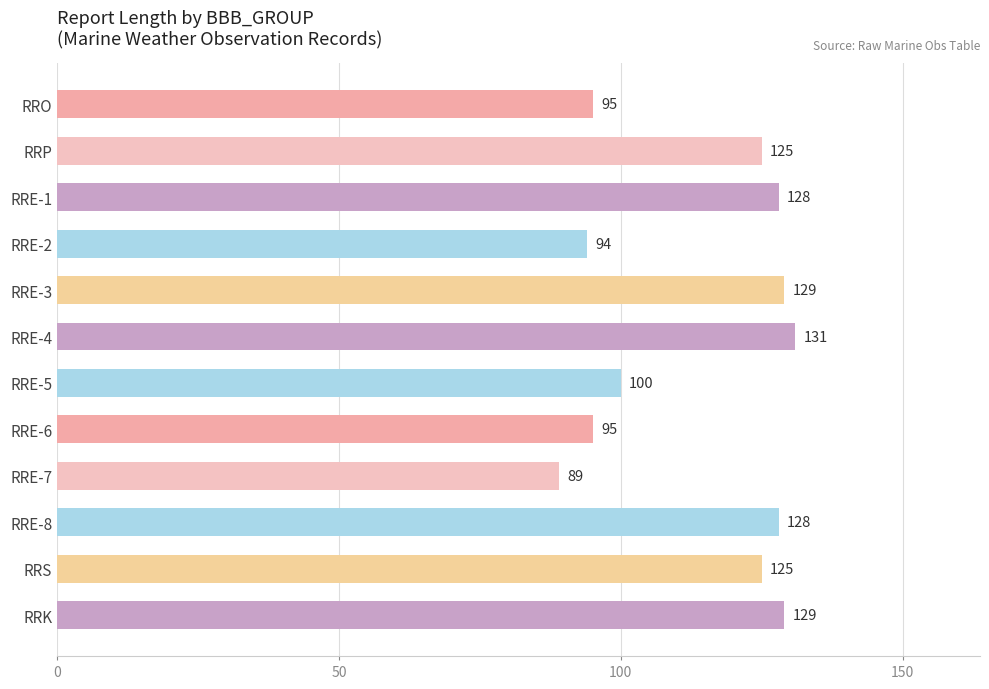

Reading top to bottom, what are all the values shown in this chart?

RRO=95	RRP=125	RRE-1=128	RRE-2=94	RRE-3=129	RRE-4=131	RRE-5=100	RRE-6=95	RRE-7=89	RRE-8=128	RRS=125	RRK=129